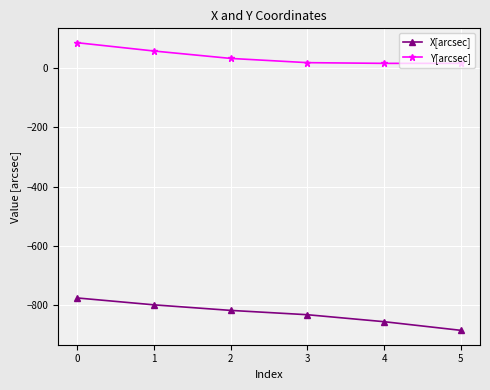

What is the maximum value shown in the chart?

86.6